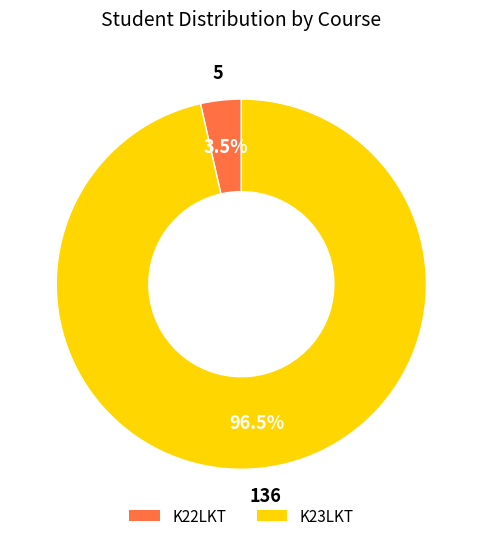

Rank the categories by value from highest to lowest.

K23LKT, K22LKT